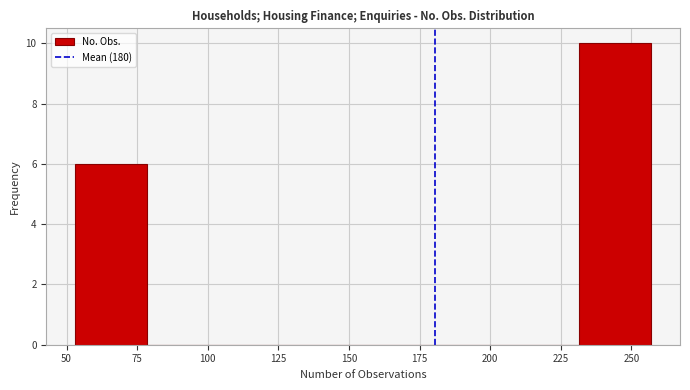

Over which range of the x-axis is the bar tallest?

231.5 to 257.0